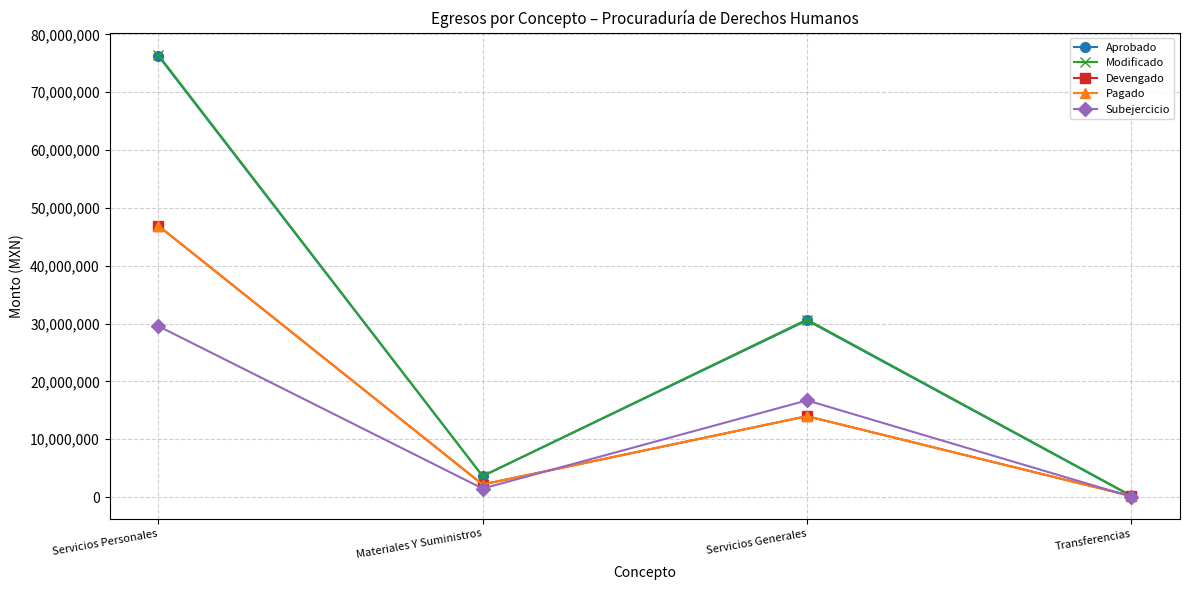

Is it true that Subejercicio equals 20428331.2 at Servicios Personales?

False